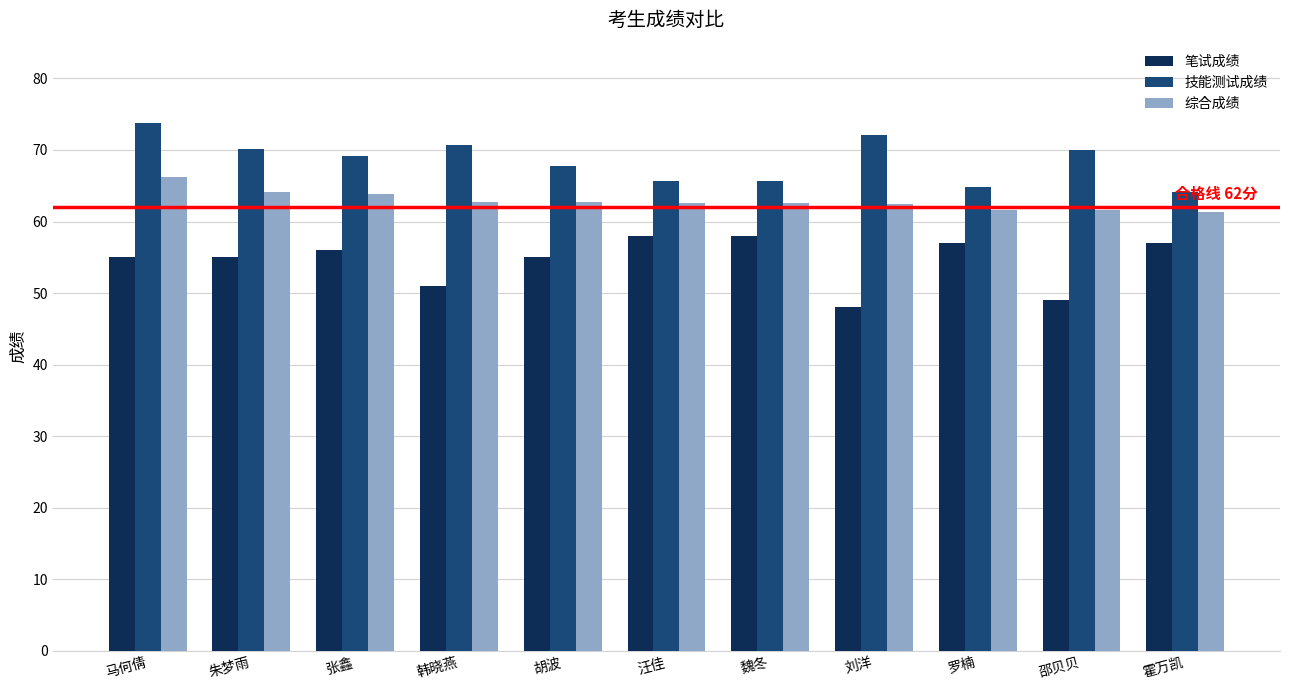

What is the difference between the highest and lowest values at 刘洋?

24.0